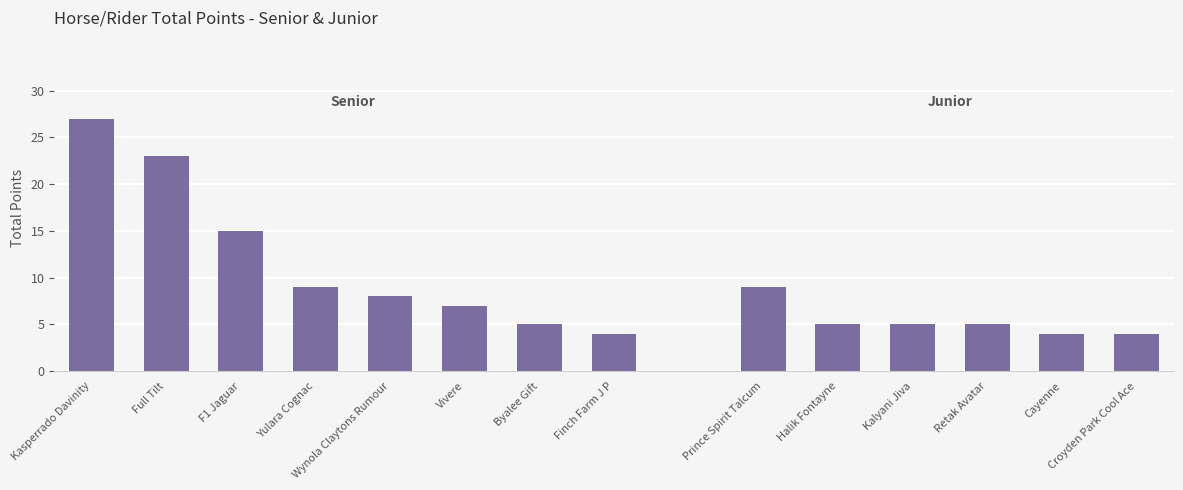

How many data points does each series have?

15